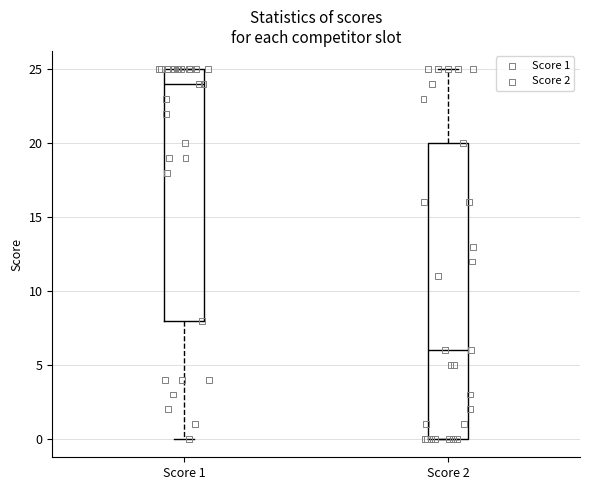

Which box's median line is the highest?

Score 1